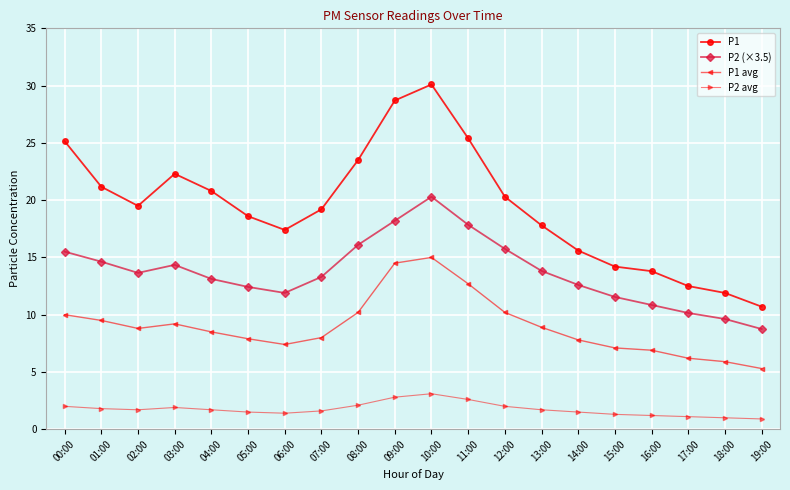

True or false: P2 (×3.5) and P1 avg intersect in this chart.

False